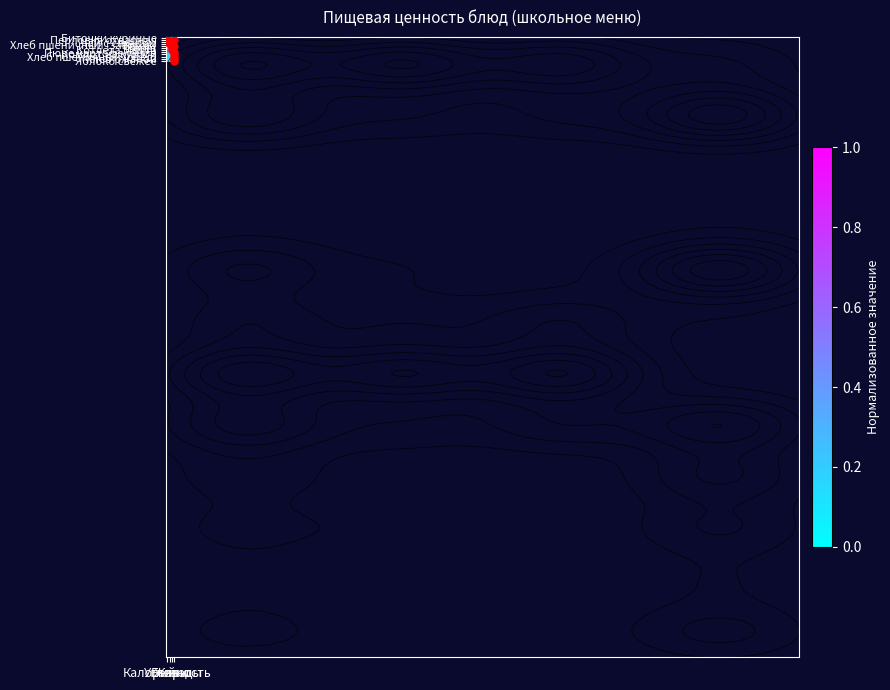

What is the greatest value displayed?

1.0